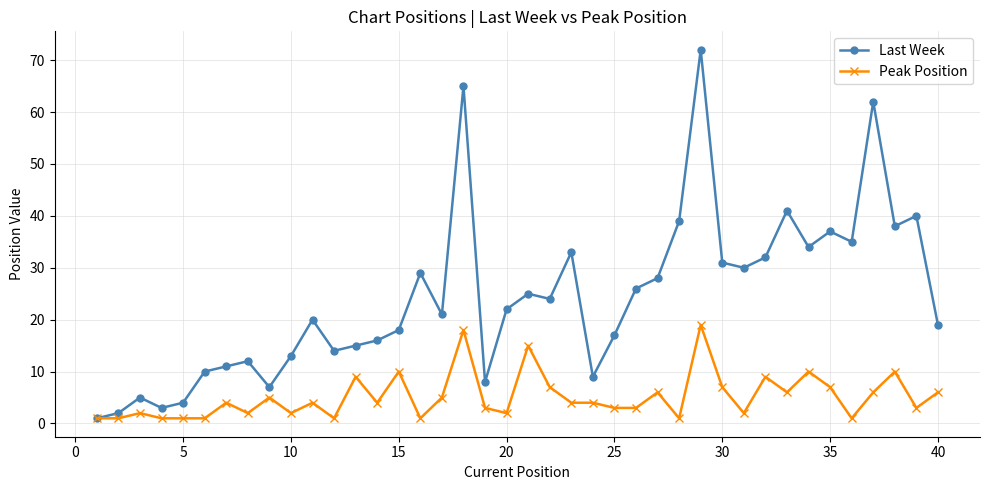

Which series has the largest total across all categories?

Last Week